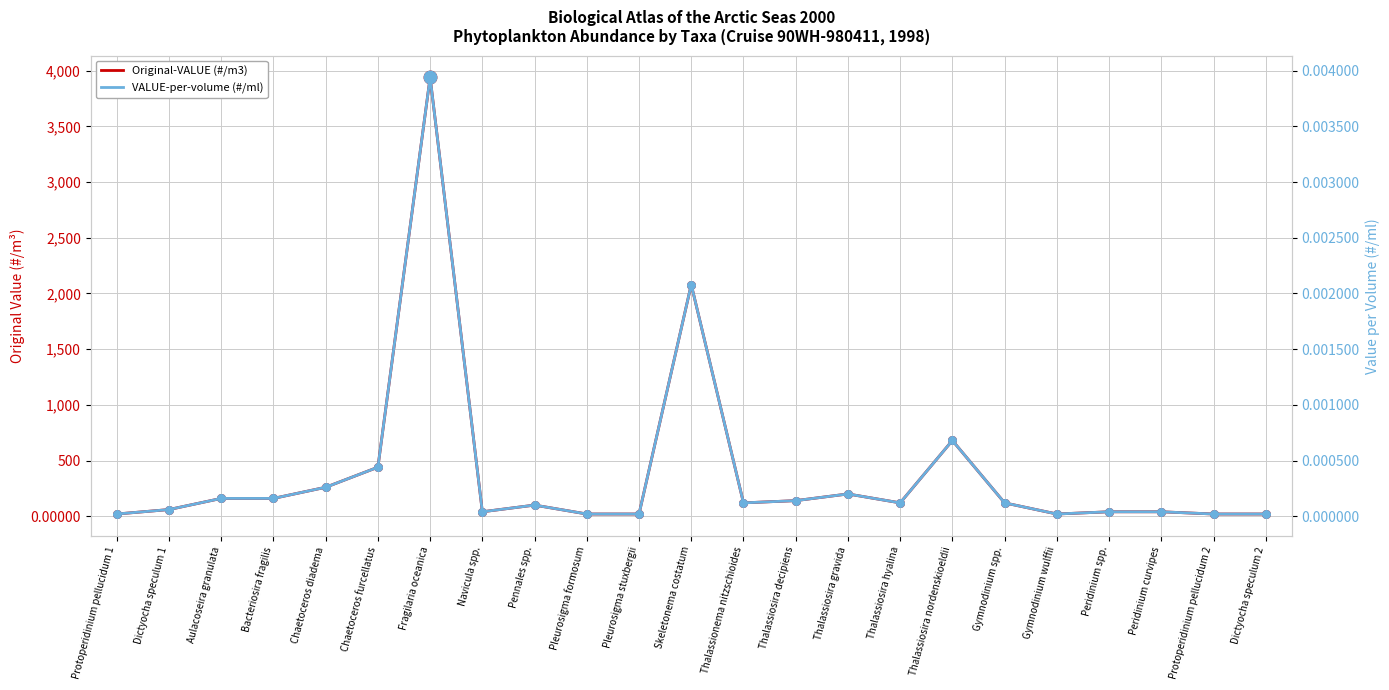

Is the value of VALUE-per-volume (#/ml) at Thalassiosira hyalina greater than the value of Original-VALUE (#/m3) at Navicula spp.?

No